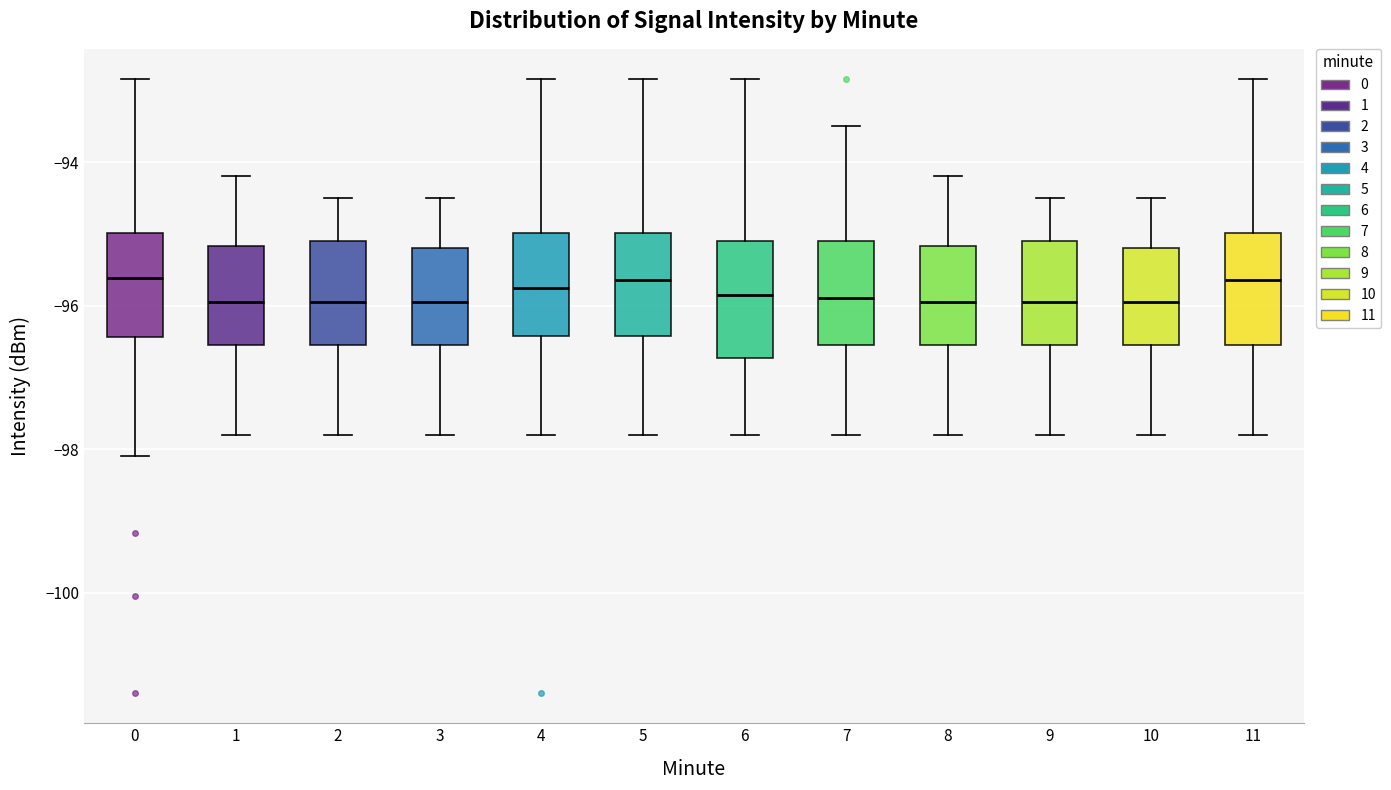

Where does the median line of the box at x = 1 sit on the y-axis? The values are not printed on the chart, so give them approximately, as read against the axis.

-96.0